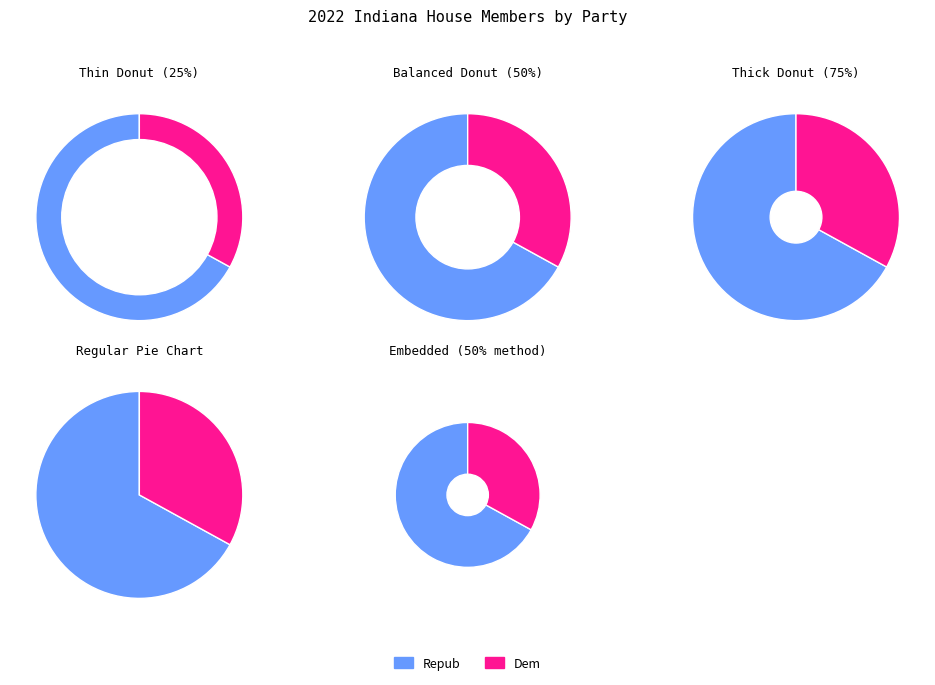

To the nearest percent, what is the difference between the largest and smallest slice percentages?

34%